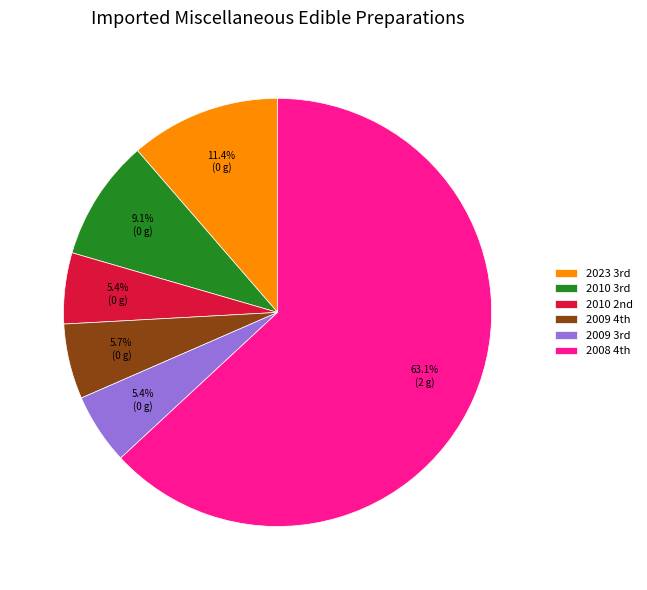

Which slice is the largest?

2008 4th